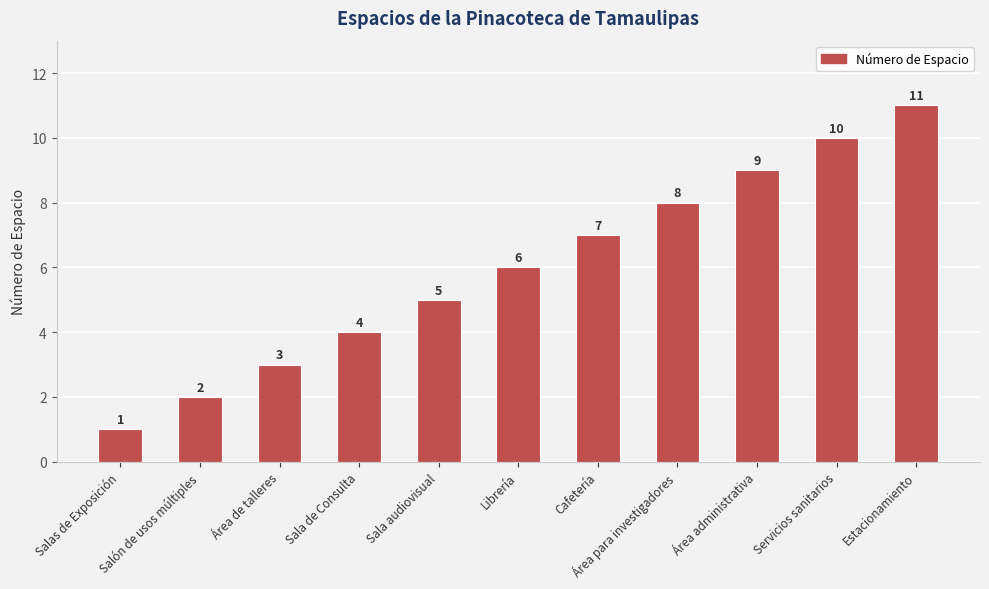

True or false: the data shows 10 at Servicios sanitarios.

True